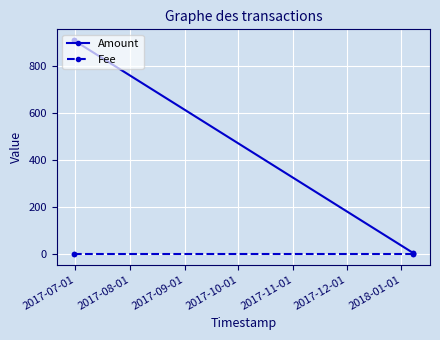

List the series in order of their overall mean, highest first.

Amount, Fee